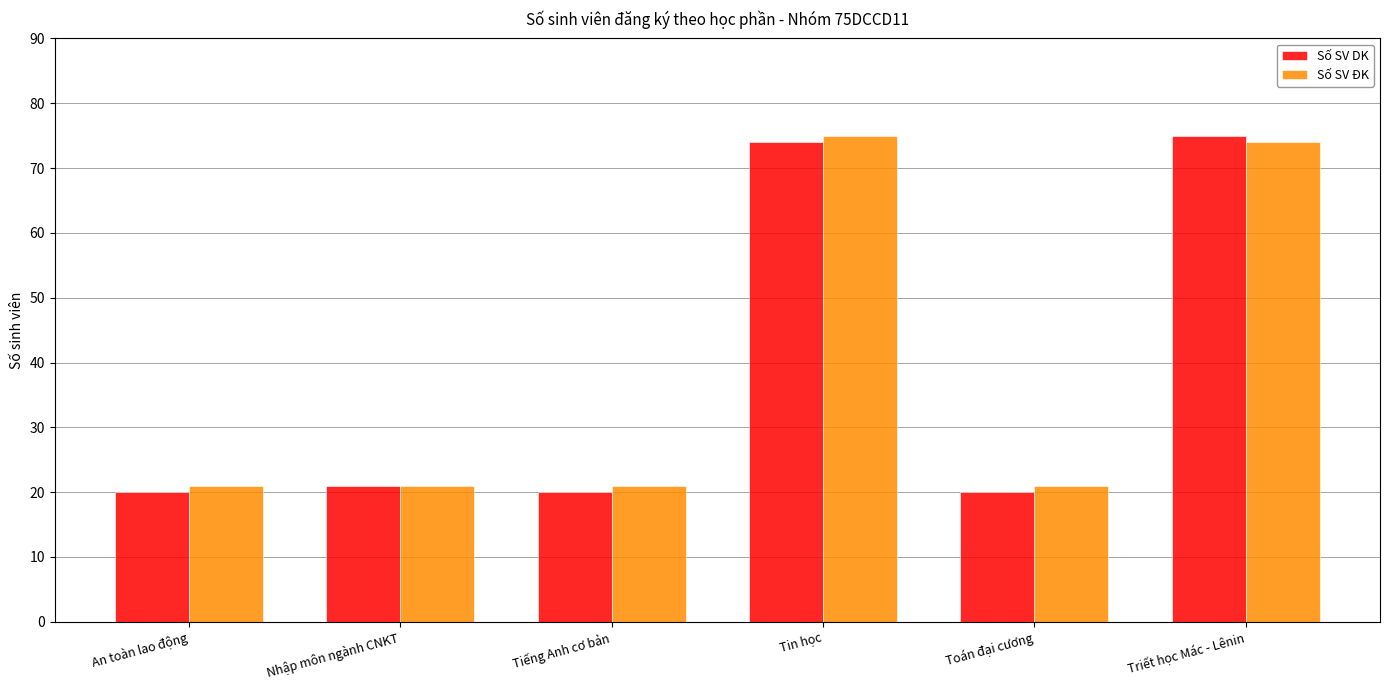

The Số SV ĐK series shows 6 at Nhập môn ngành CNKT. True or false?

False